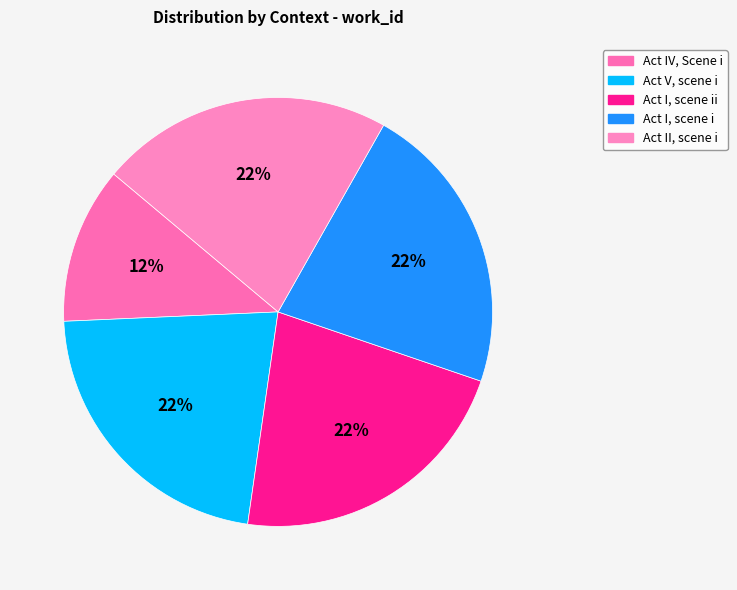

How many segments does this pie chart have?

5